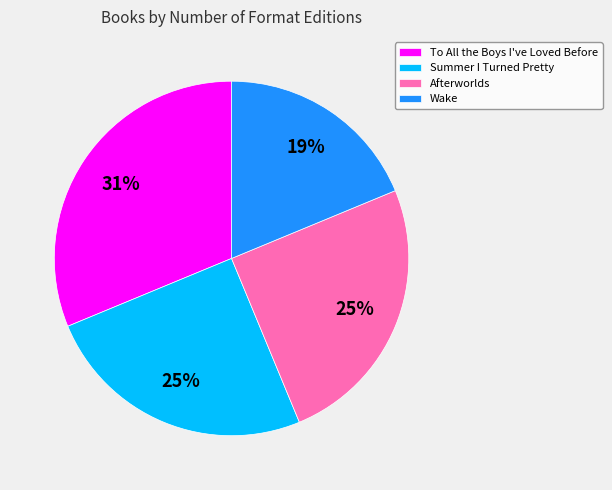

How many segments does this pie chart have?

4